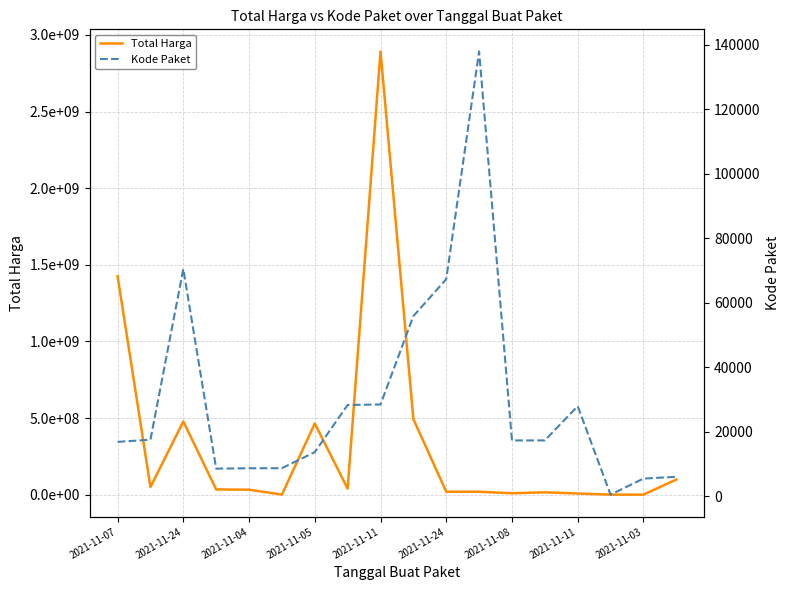

List the series in order of their peak value, highest first.

Total Harga, Kode Paket